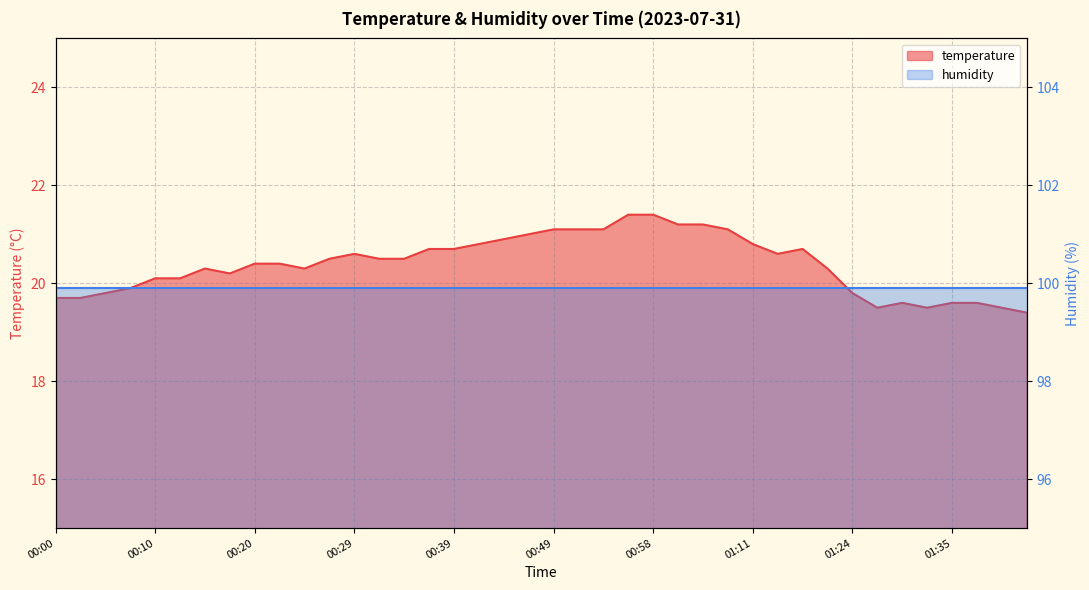

What is the maximum value shown in the chart?

21.4